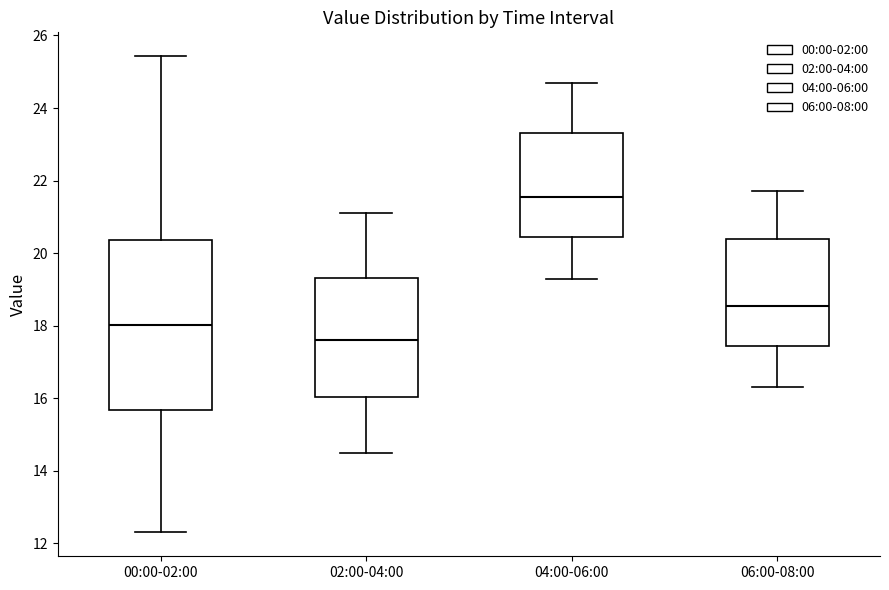

Where is the upper edge of the box for 04:00-06:00 on the y-axis? The values are not printed on the chart, so give them approximately, as read against the axis.

23.4